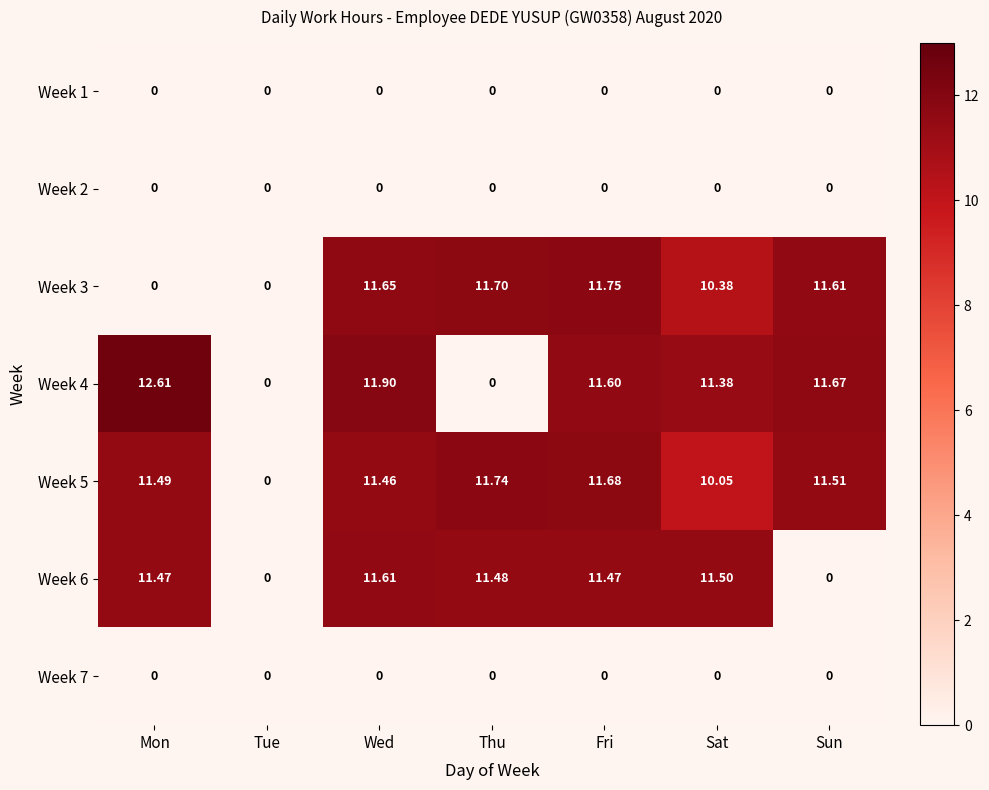

At which category is the sum across all series the highest?

Wed